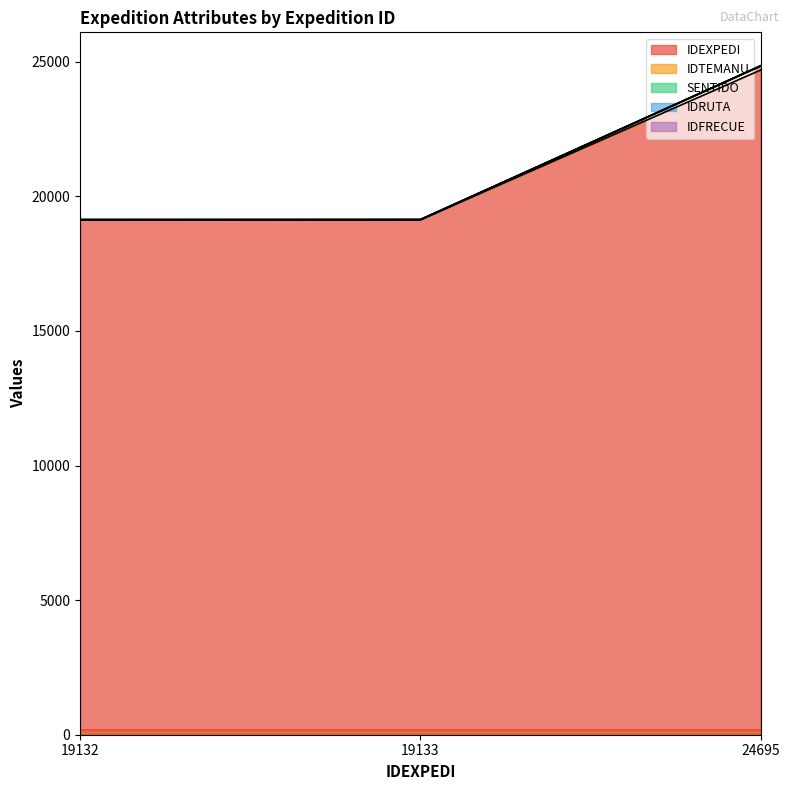

At which label is IDEXPEDI closest to 21913?

19133